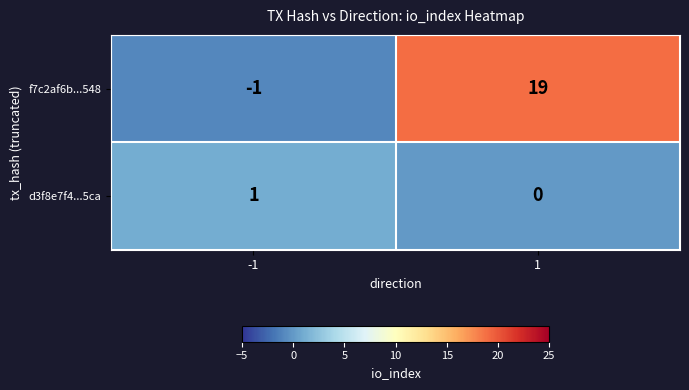

What is the sum of the f7c2af6b...548 values at 1 and -1?

18